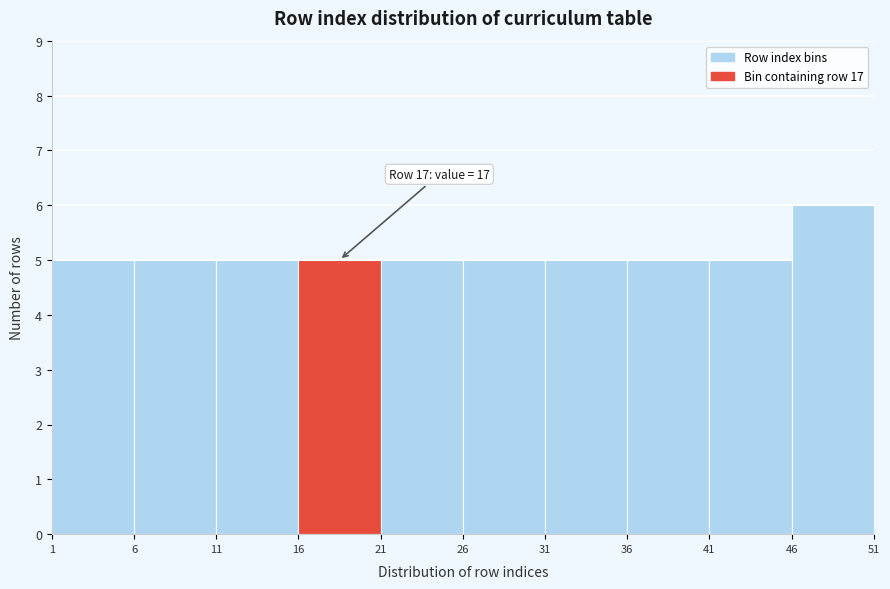

Over which range of the x-axis is the bar tallest?

46 to 51